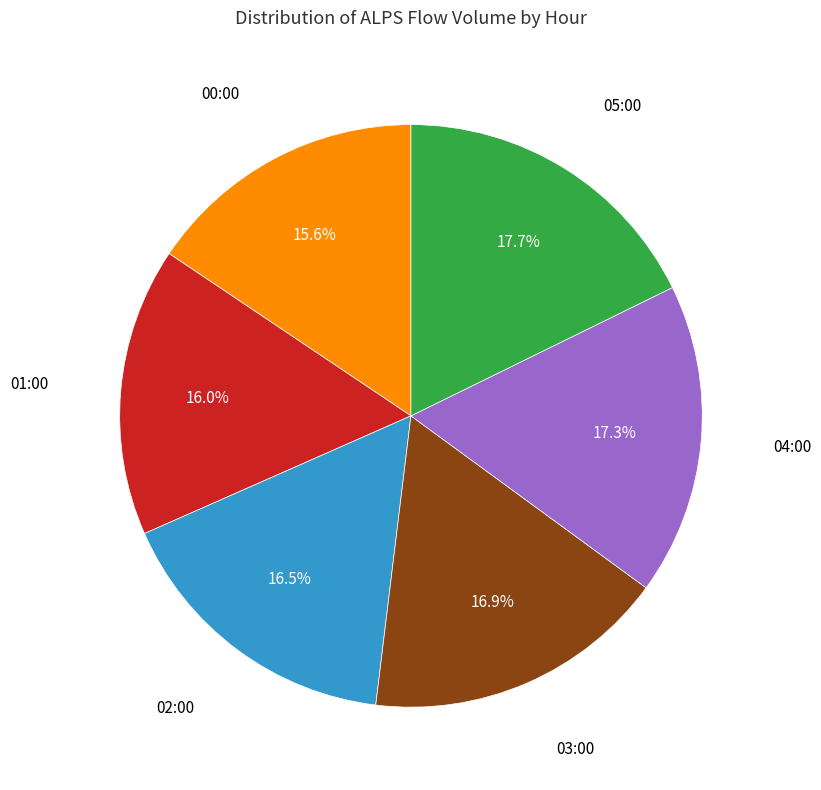

Is there any slice that represents more than half of the pie?

No